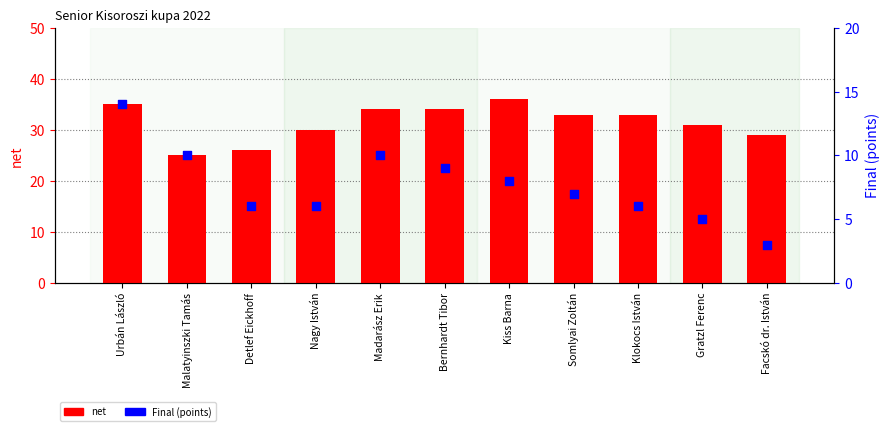

Is the value of net at Gratzl Ferenc greater than the value of Final (points) at Malatyinszki Tamás?

Yes